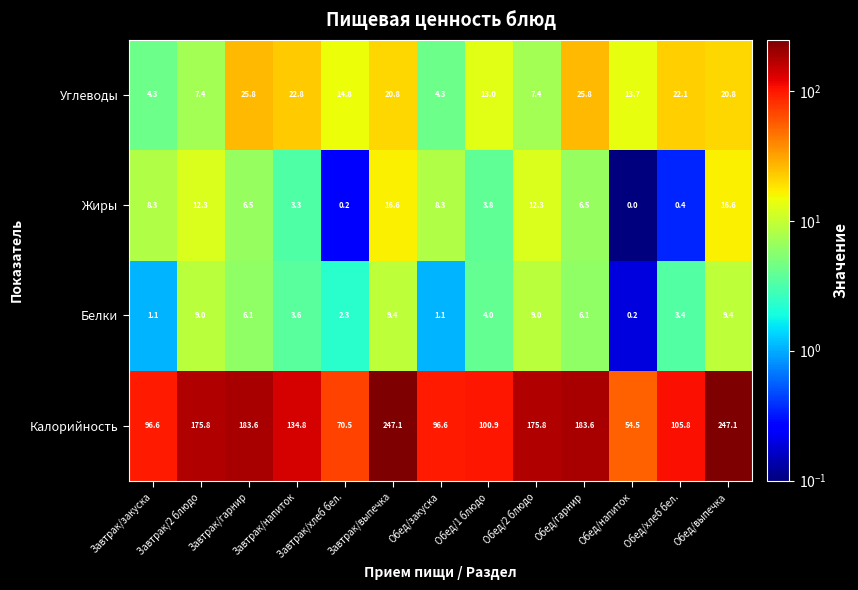

What is the total value across all series at Завтрак/гарнир?

222.0